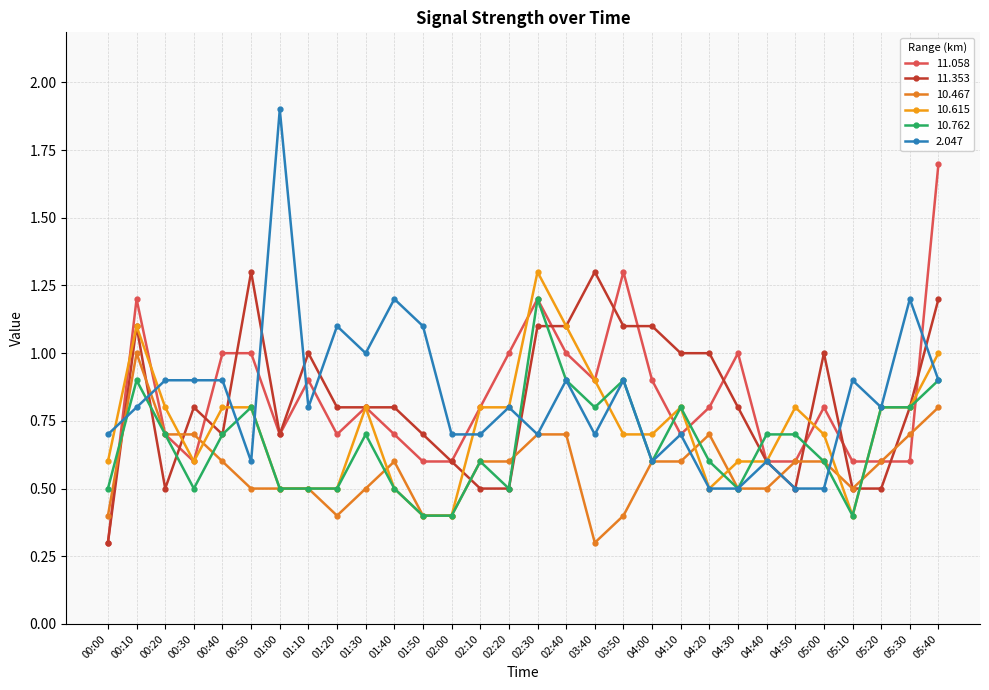

What is the difference between the 10.615 values at 03:40 and 00:20?

0.1